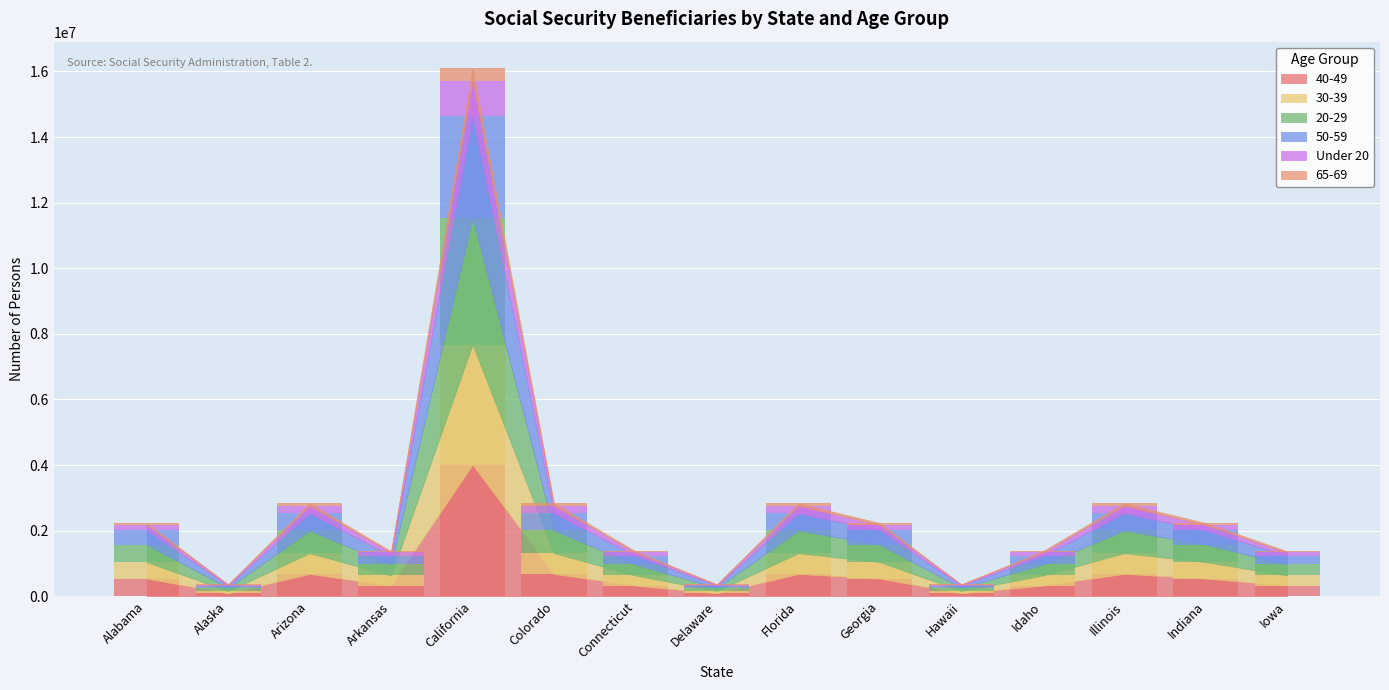

What is the label of the 14th bar from the left?

Indiana